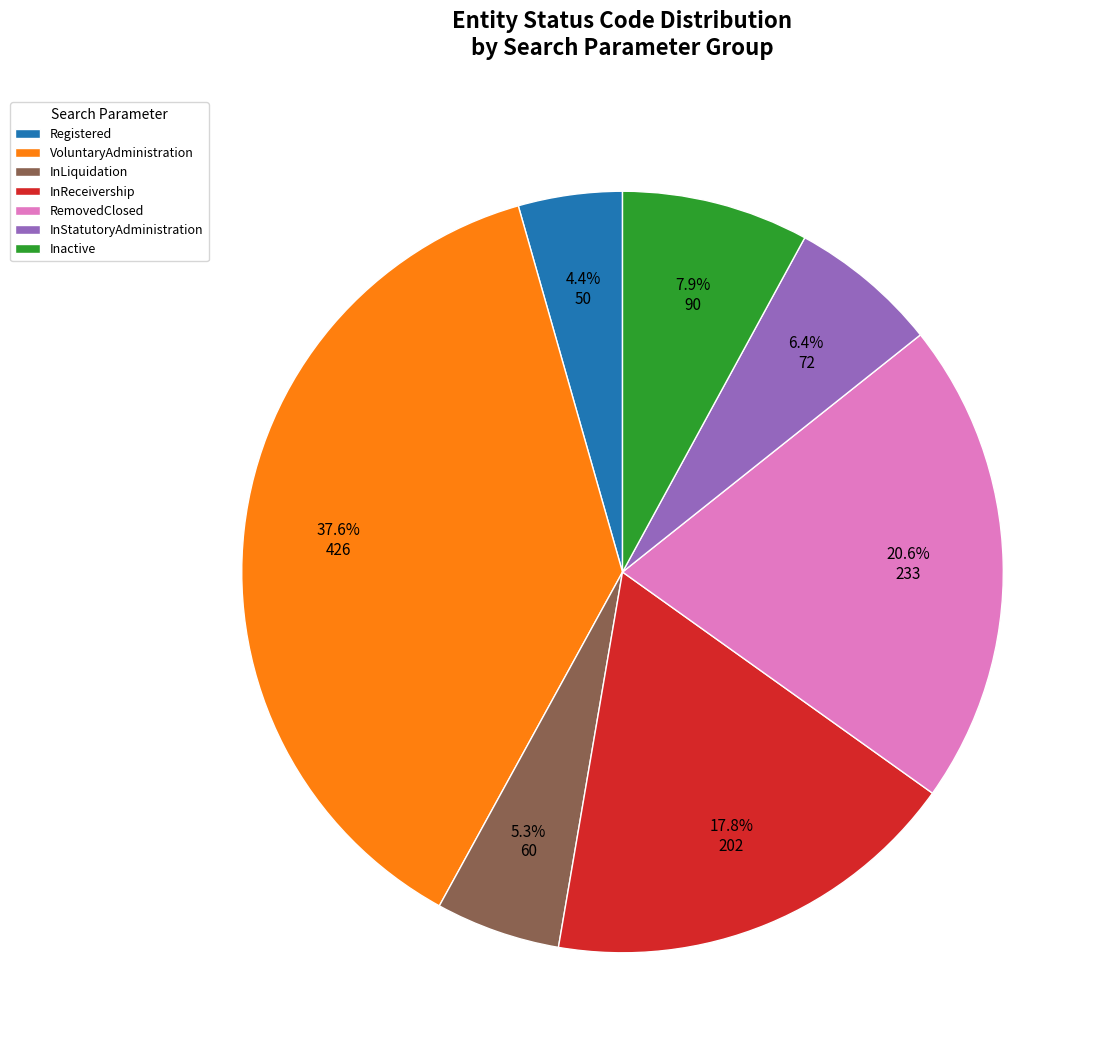

Between Registered and InStatutoryAdministration, which is larger?

InStatutoryAdministration